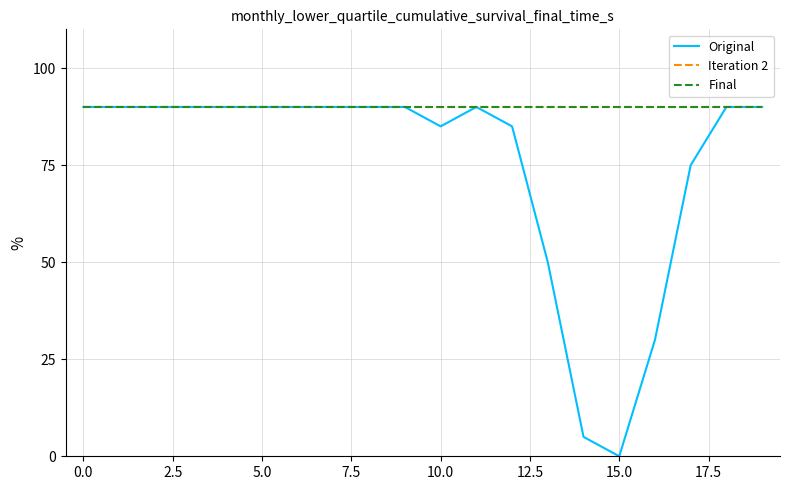

What is the value of the Final point at the 18th from the left?

90